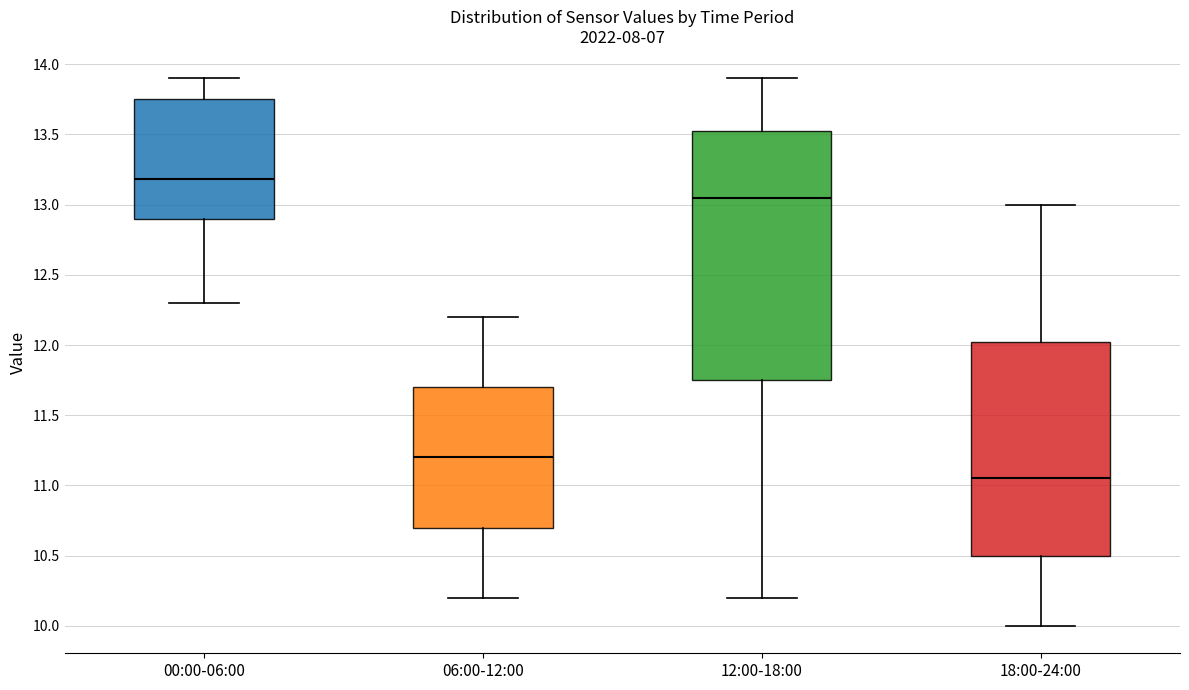

Which box has the highest median line?

00:00-06:00